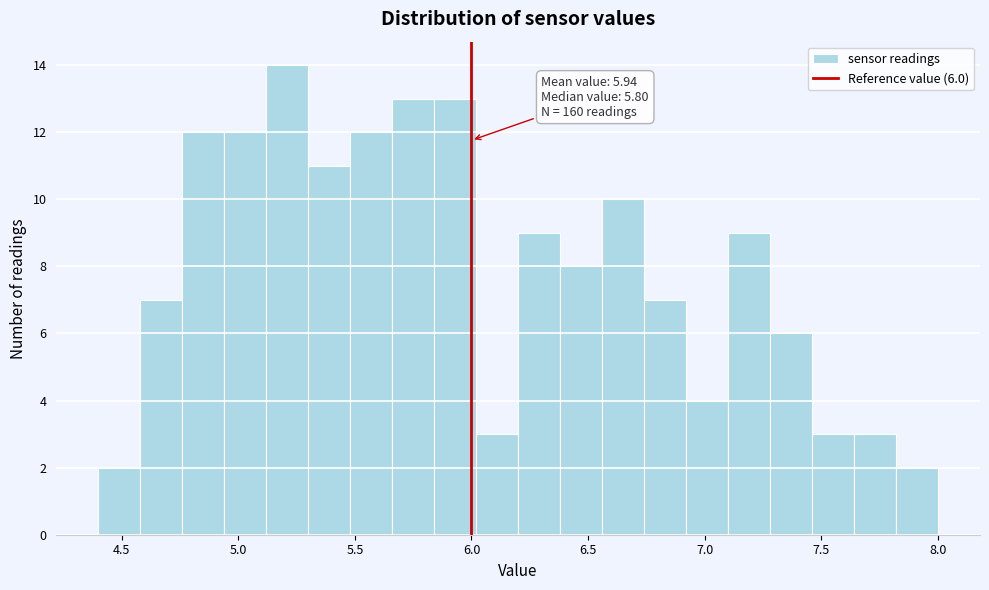

Read against the x-axis, roughly where is the centre of the tallest bar?

5.20